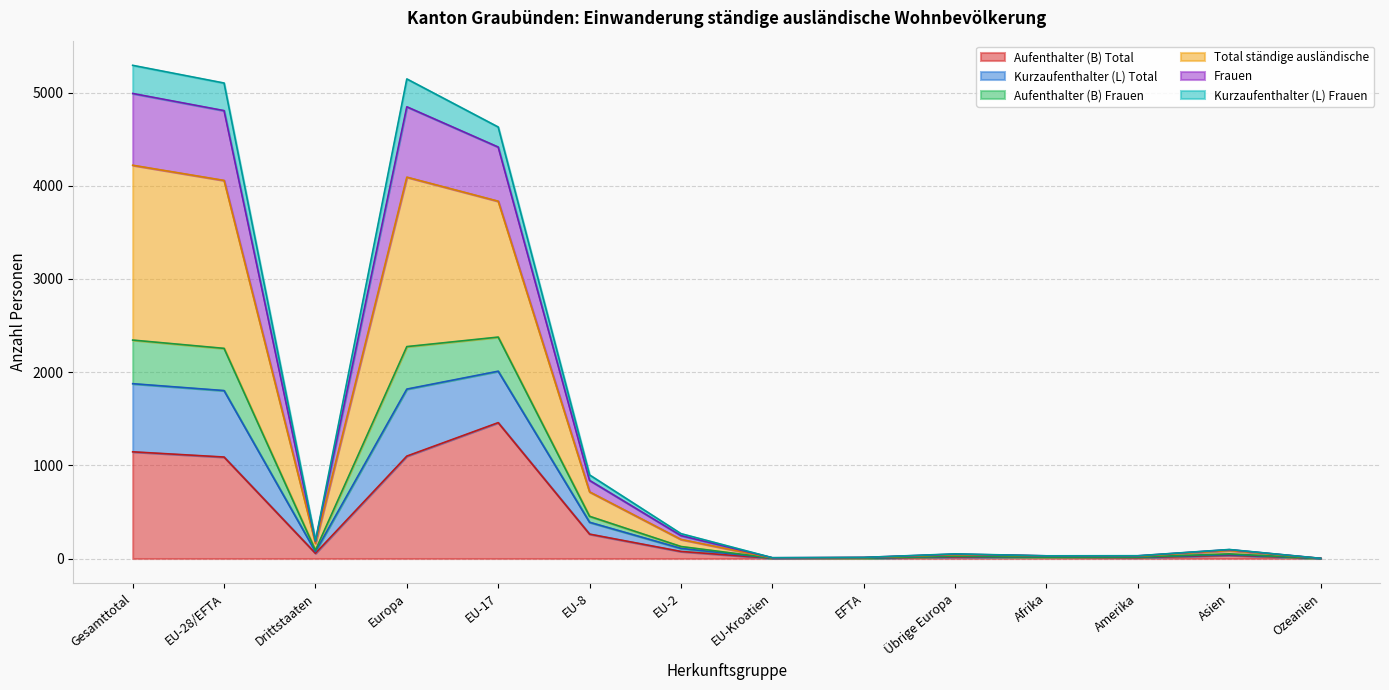

At which label does Aufenthalter (B) Total reach its peak?

EU-17